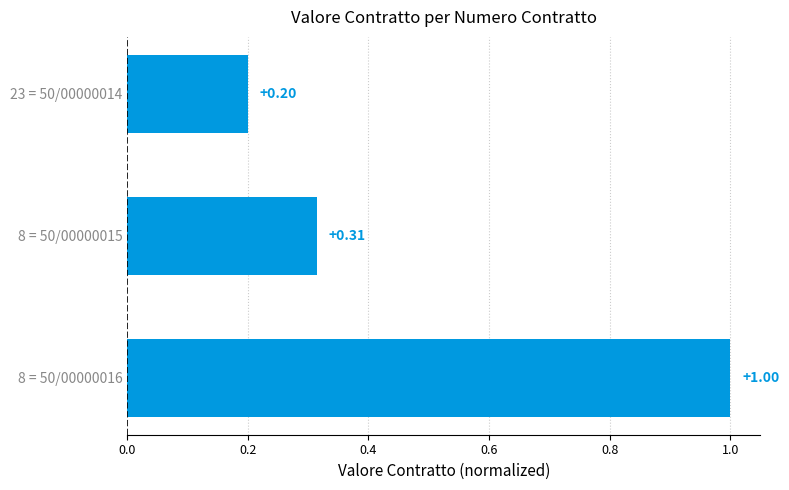

Rank the categories by value from lowest to highest.

23 = 50/00000014, 8 = 50/00000015, 8 = 50/00000016